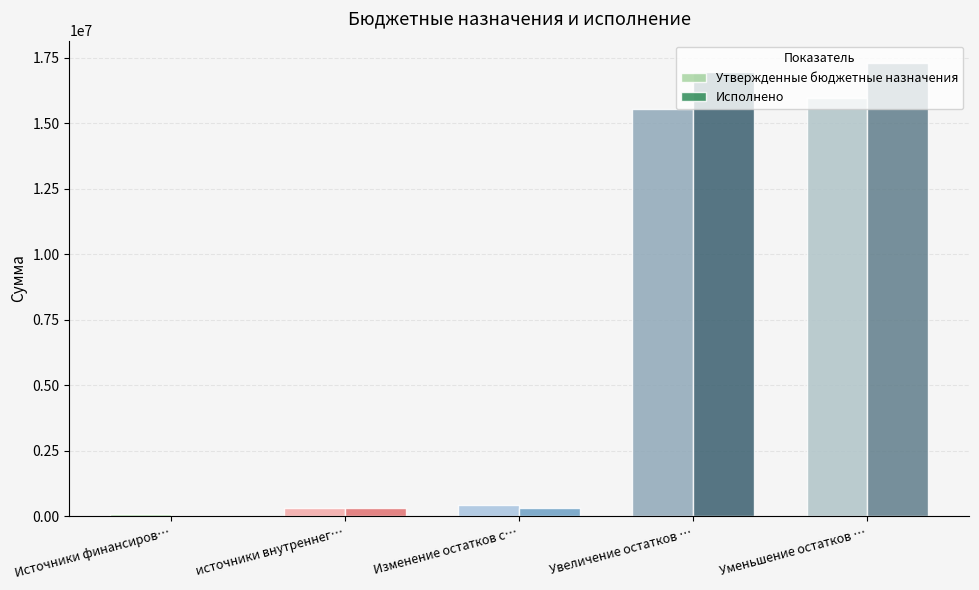

At which category is the sum across all series the highest?

Уменьшение остатков …